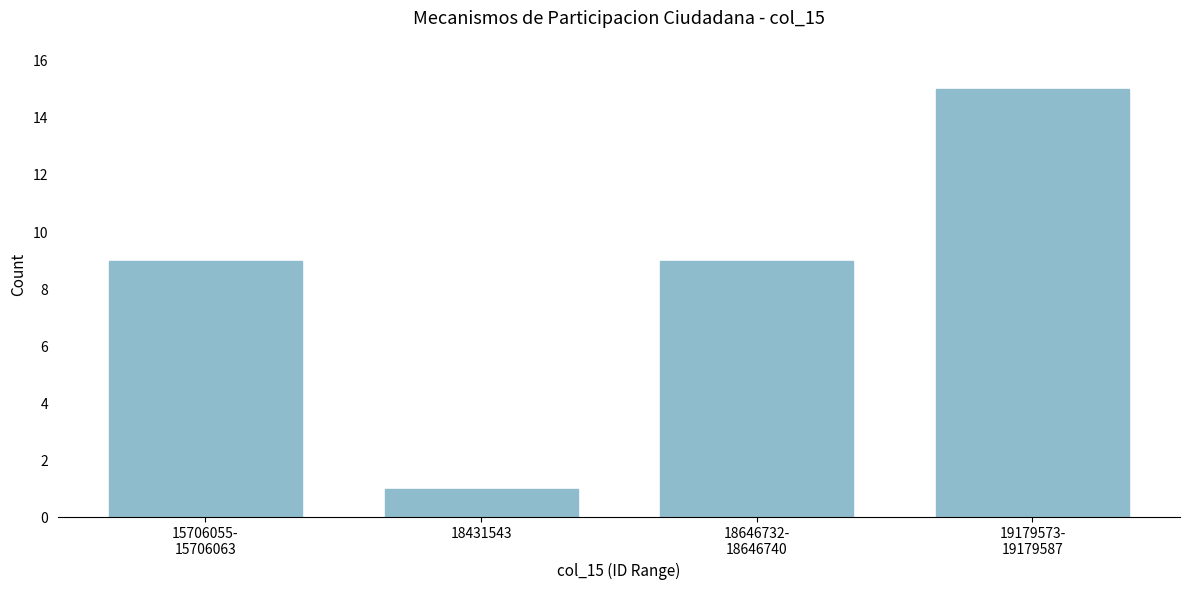

Reading left to right, transcribe all the data shown in this chart.

9	1	9	15